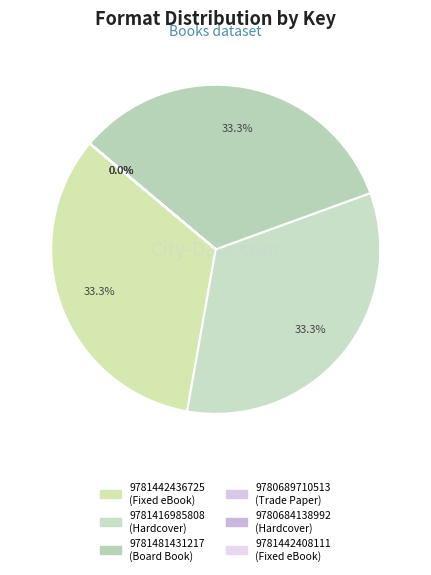

Which slice is the smallest?

9780689710513